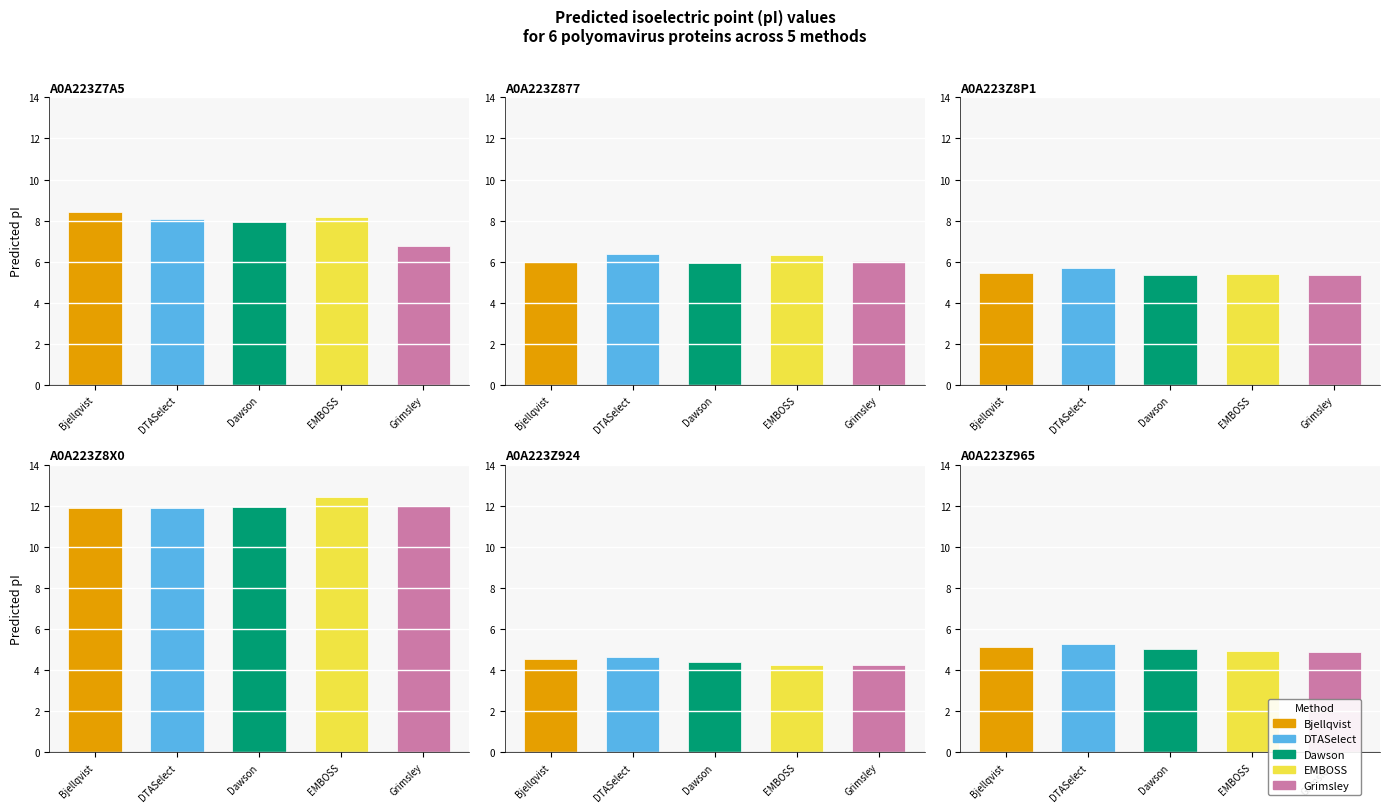

What is the value of the EMBOSS bar at the 3rd from the left?

5.4